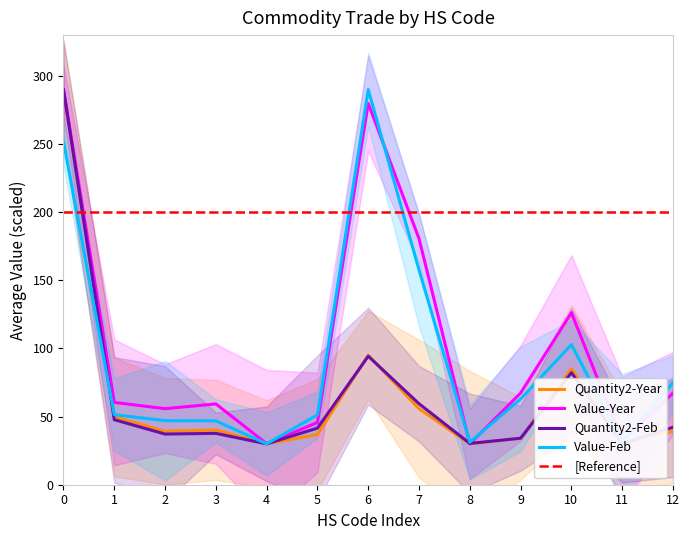

In Value-Year, how many points are higher than both neighbors (excluding endpoints)?

3